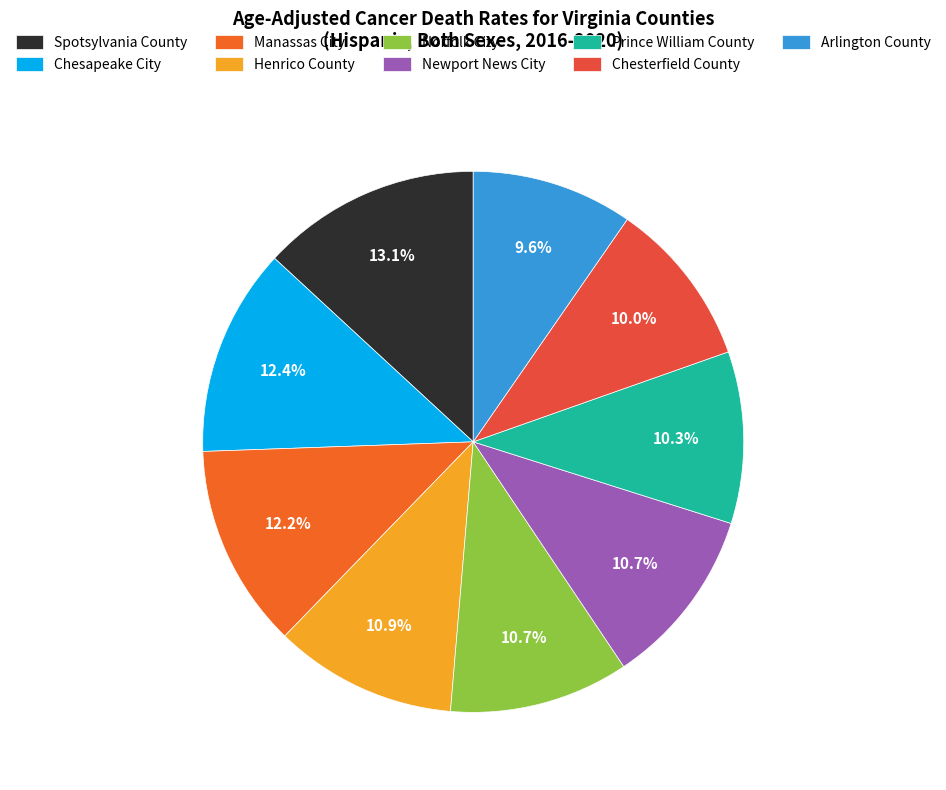

How many segments does this pie chart have?

9